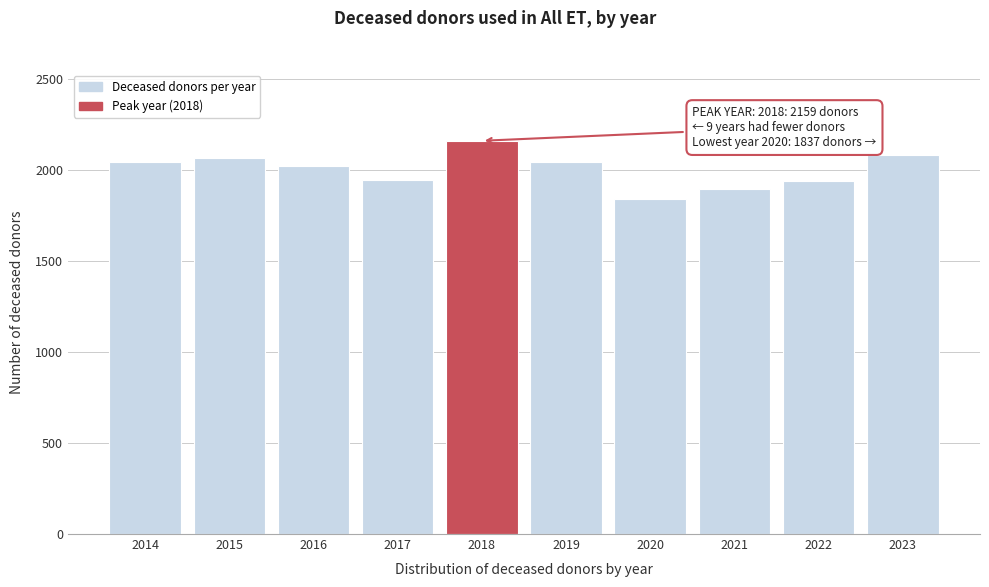

Approximately how many times larger is the value at 2018 compared to 2019?

1.1